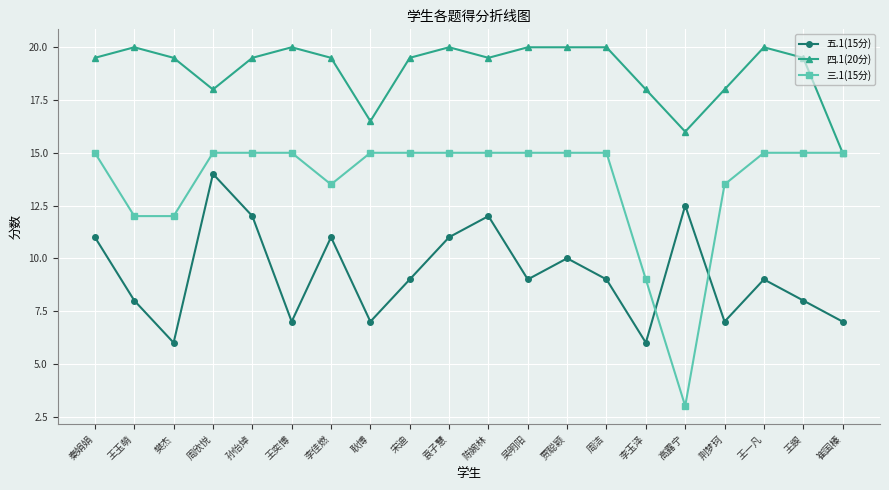

At which label does 四.1(20分) reach its minimum?

崔国榛